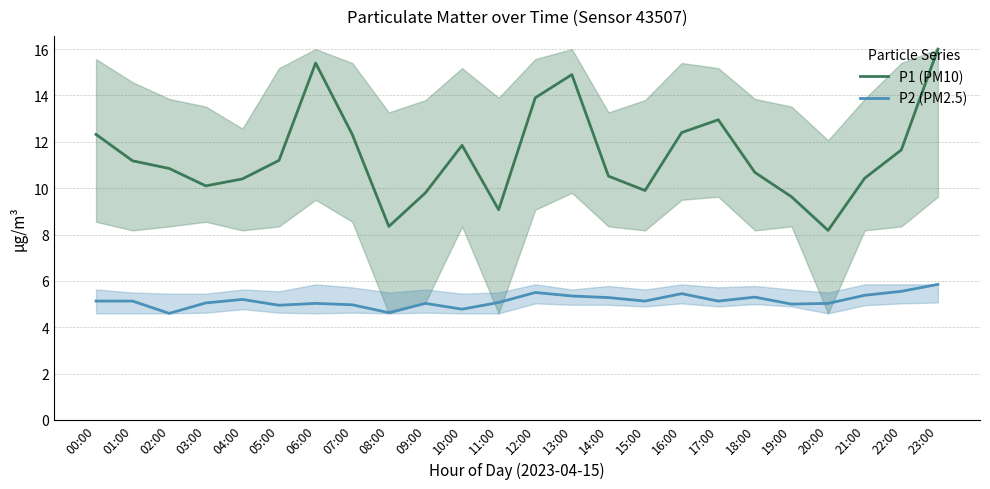

Reading right to left, transcribe all the data shown in this chart.

P1 (PM10): 16.0	11.7	10.4	8.2	9.6	10.7	12.9	12.4	9.9	10.5	14.9	13.9	9.1	11.8	9.8	8.3	12.3	15.4	11.2	10.4	10.1	10.8	11.2	12.3
P2 (PM2.5): 5.8	5.5	5.4	5.0	5.0	5.3	5.1	5.5	5.1	5.3	5.3	5.5	5.1	4.8	5.0	4.6	5.0	5.0	5.0	5.2	5.0	4.6	5.1	5.1